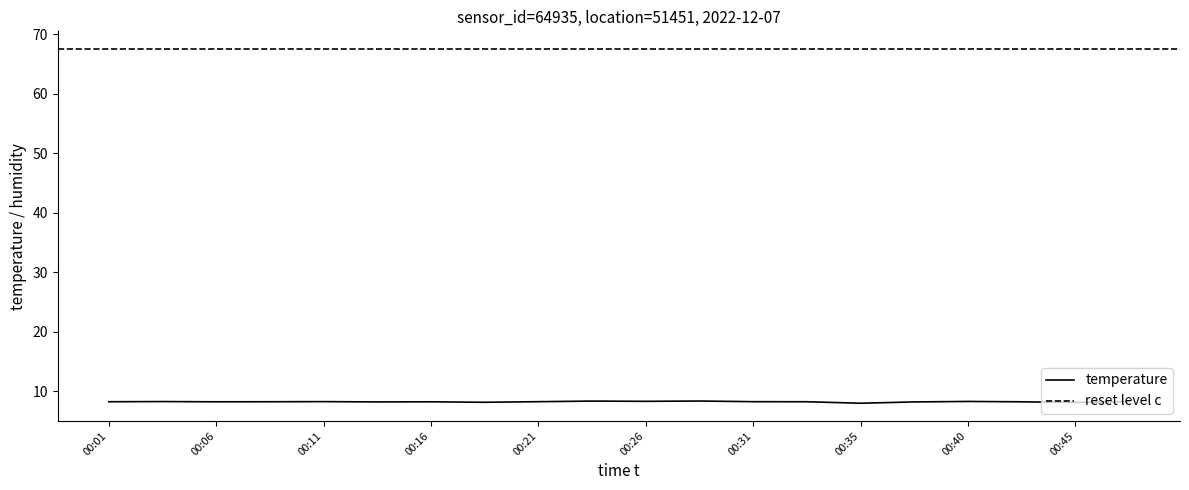

List the labels in order of value, smallest first.

00:35, 00:45, 00:18, 00:13, 00:38, 00:06, 00:16, 00:43, 00:01, 00:08, 00:33, 00:21, 00:31, 00:11, 00:03, 00:48, 00:40, 00:26, 00:23, 00:28